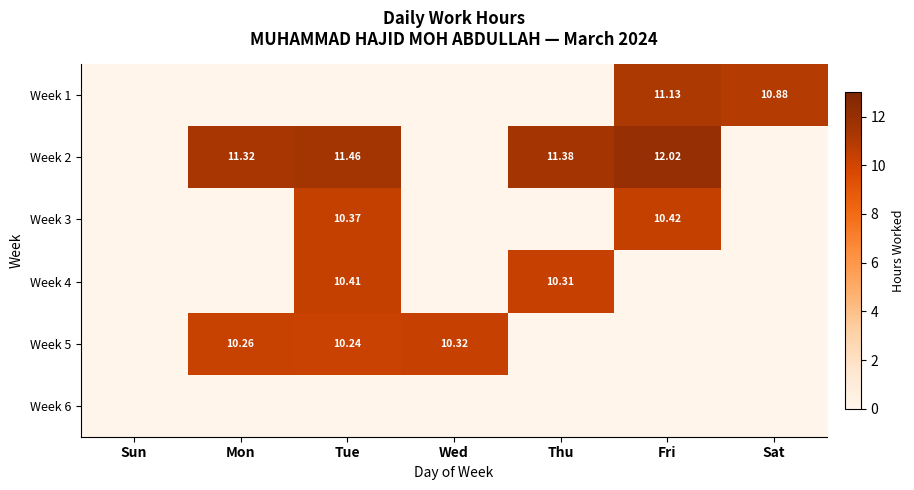

The value of Week 4 at Mon is 6.7. True or false?

False